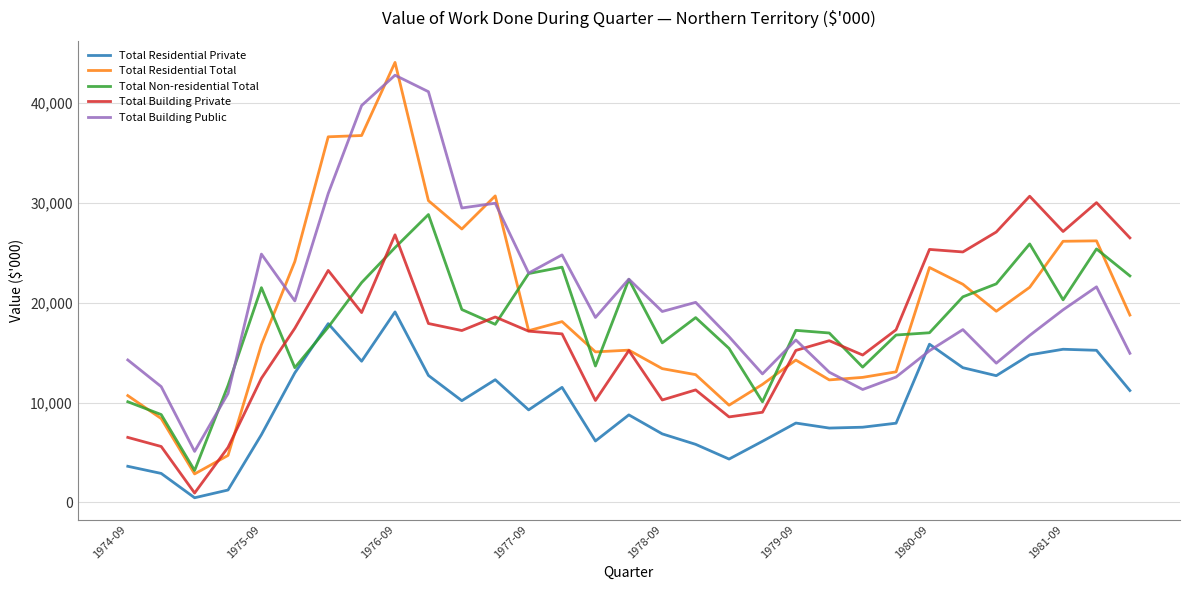

How many times do Total Building Public and Total Residential Total cross each other?

7